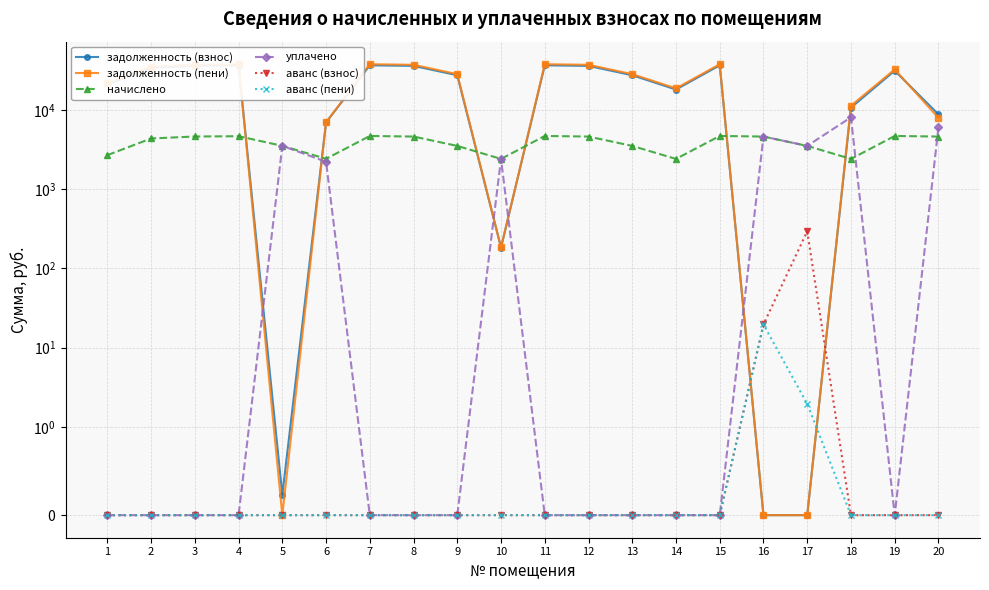

What is the sum of all аванс (пени) values?

21.6